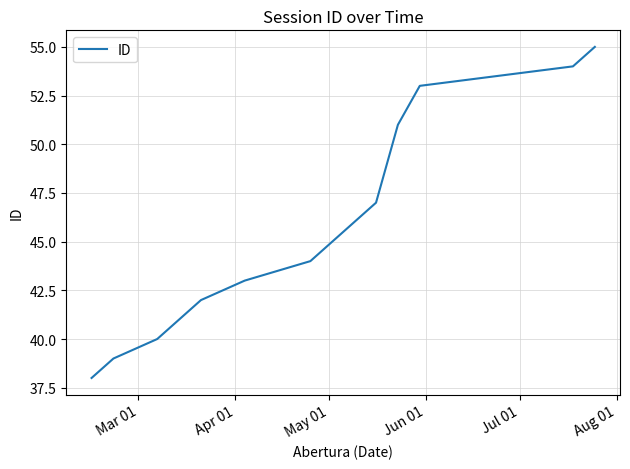

What is the smallest value displayed?

38